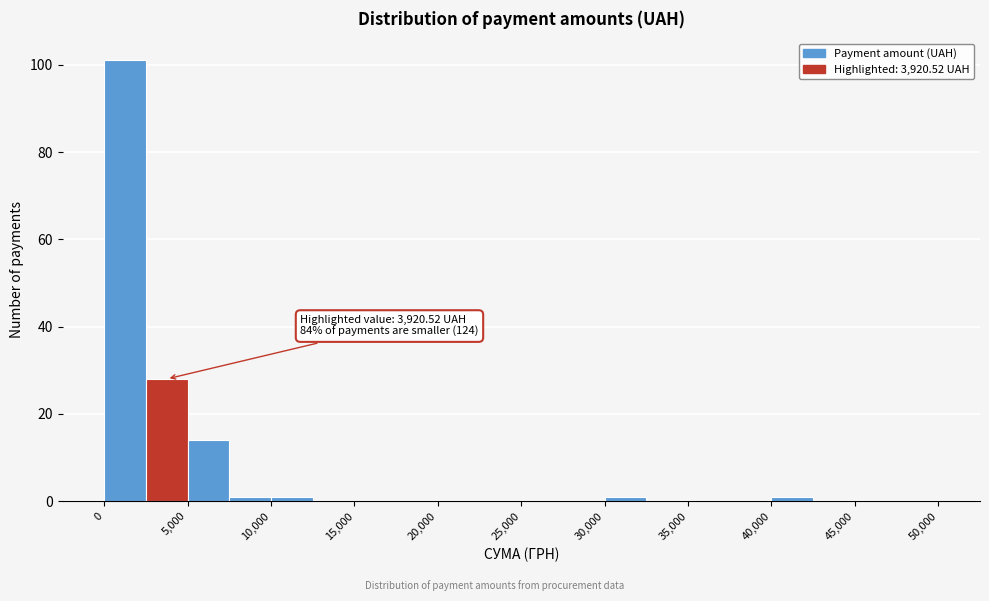

Over which range of the x-axis is the bar tallest?

0 to 2500